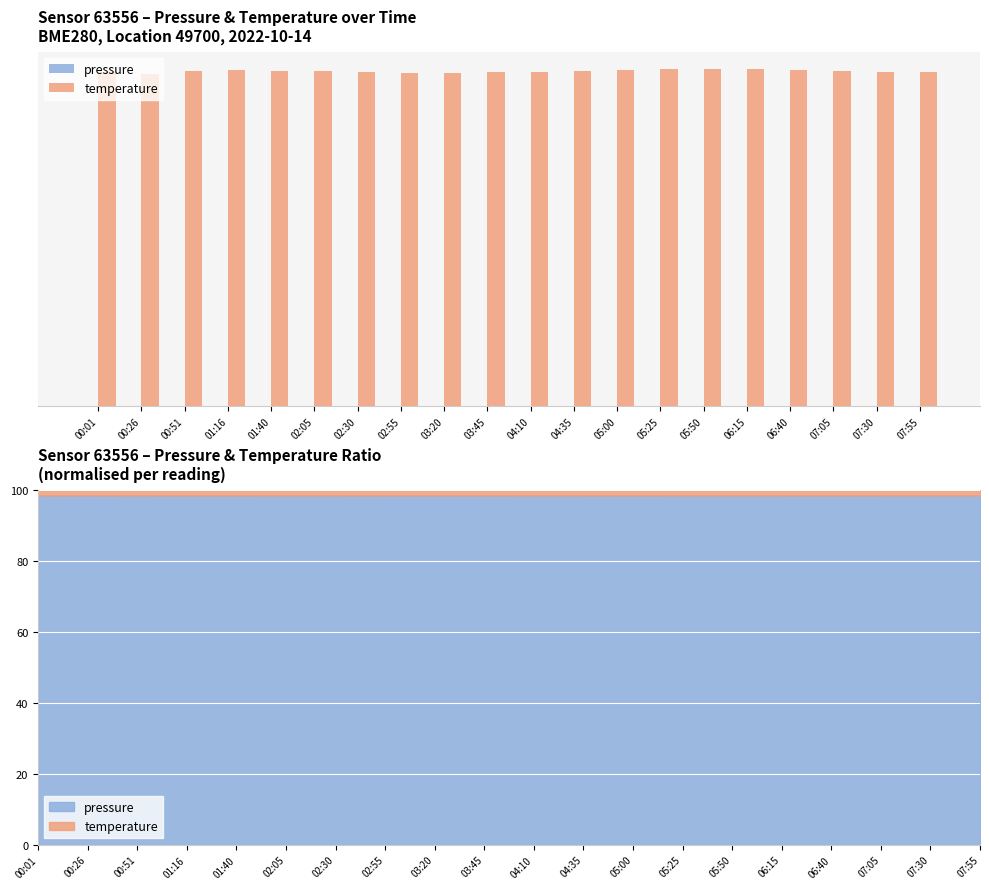

Which series changed the most between 03:20 and 04:10?

temperature